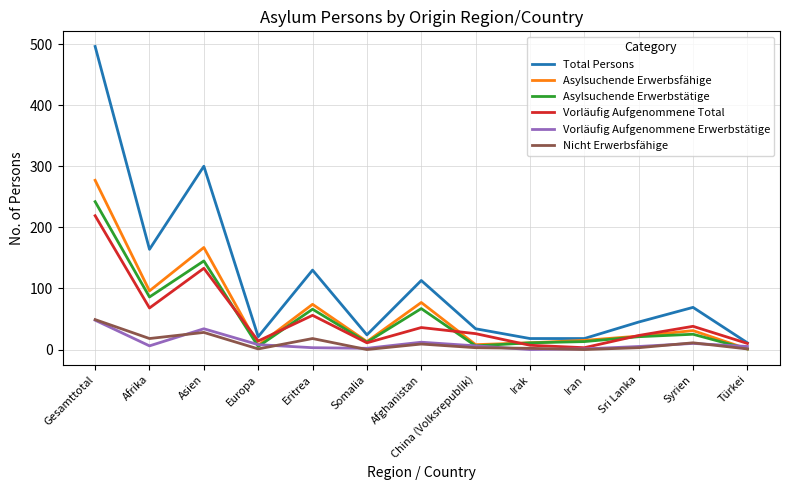

Which series has the largest total across all categories?

Total Persons